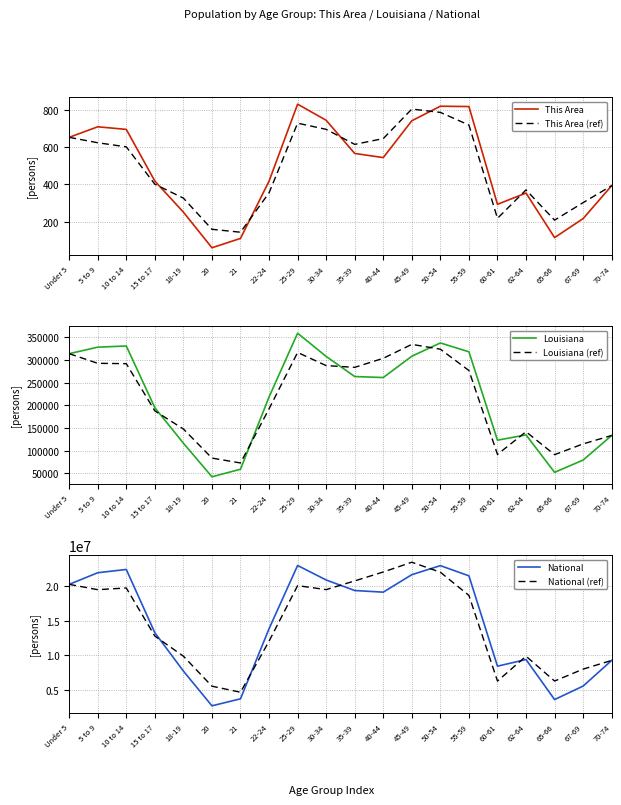

At which category does Louisiana reach its first local valley?

20